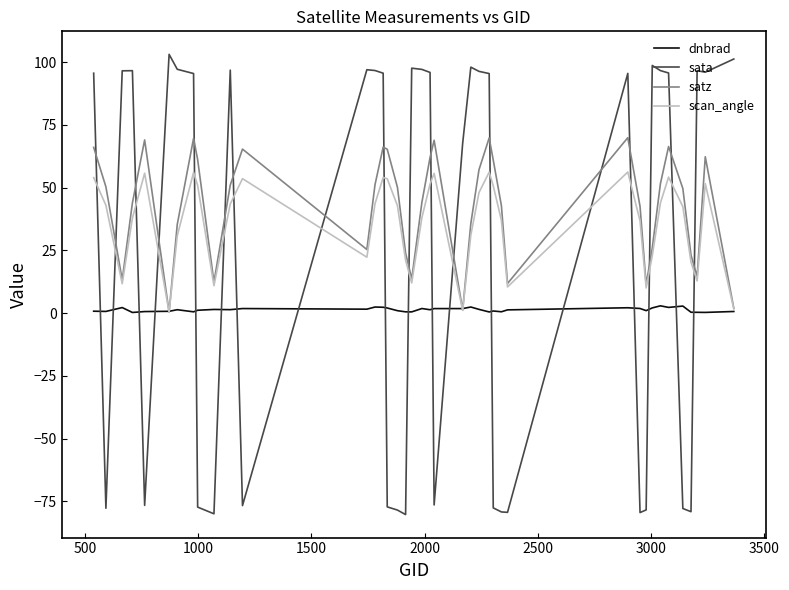

Which series ends up on top after the final intersection of sata and satz?

sata